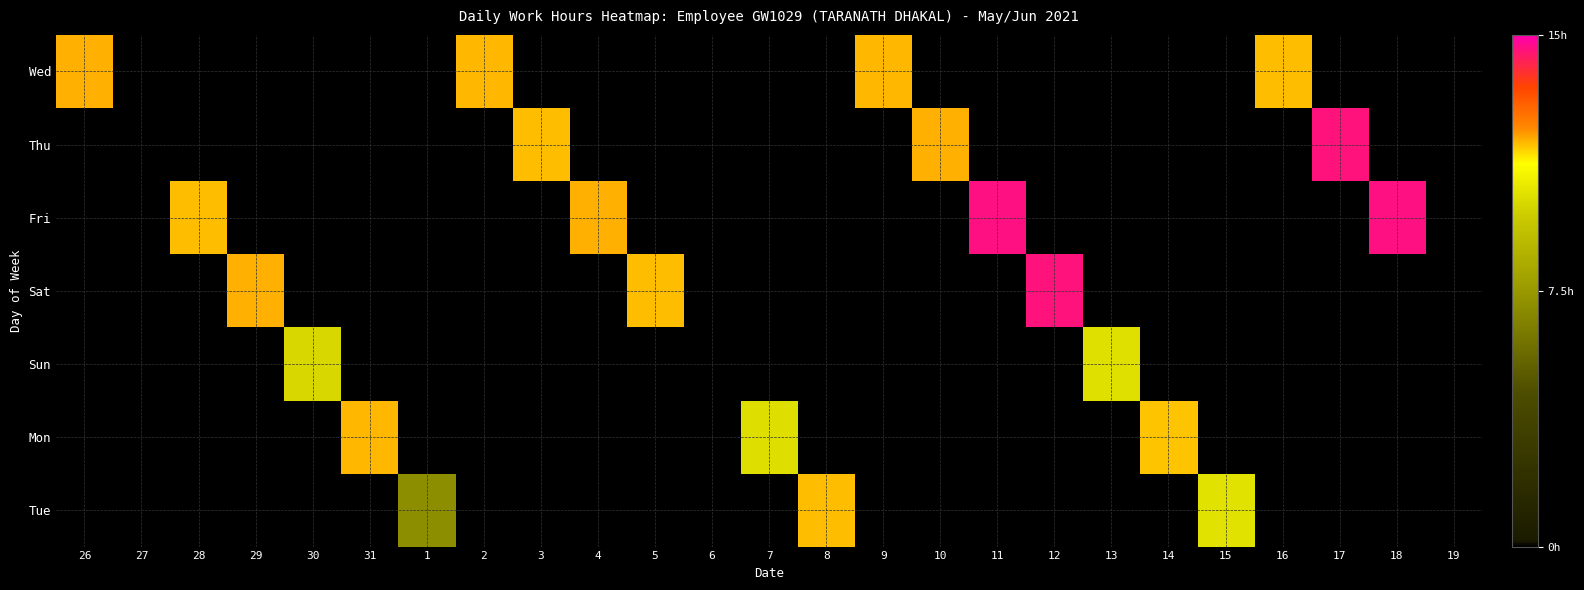

Which series has the largest total across all categories?

Fri